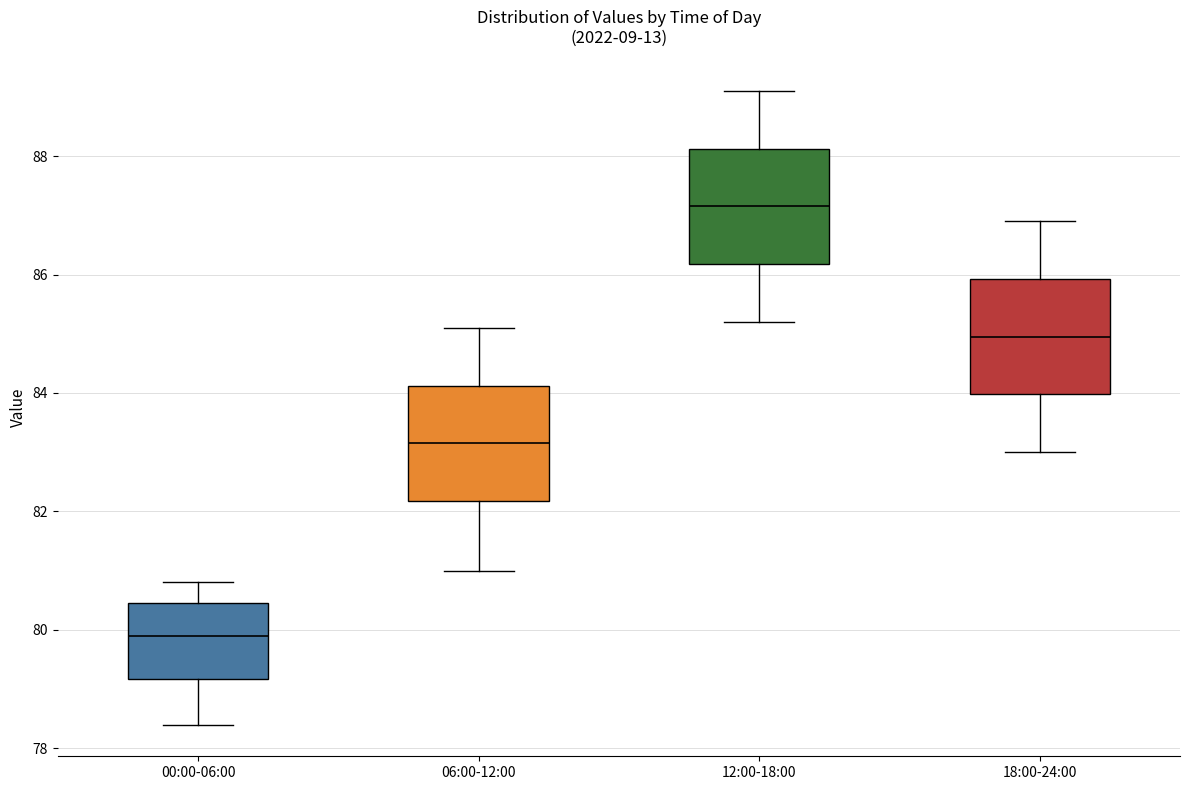

Reading left to right, transcribe this box plot: for each box, give where its median line is, the range the box spans, and where its two whiskers end, as read against the y-axis. The values are not printed on the chart, so give them approximately, as read against the axis.

00:00-06:00: median 80.0, box 79.2 to 80.4, whiskers 78.4 to 80.8
06:00-12:00: median 83.2, box 82.2 to 84.2, whiskers 81.0 to 85.2
12:00-18:00: median 87.2, box 86.2 to 88.2, whiskers 85.2 to 89.2
18:00-24:00: median 85.0, box 84.0 to 86.0, whiskers 83.0 to 87.0